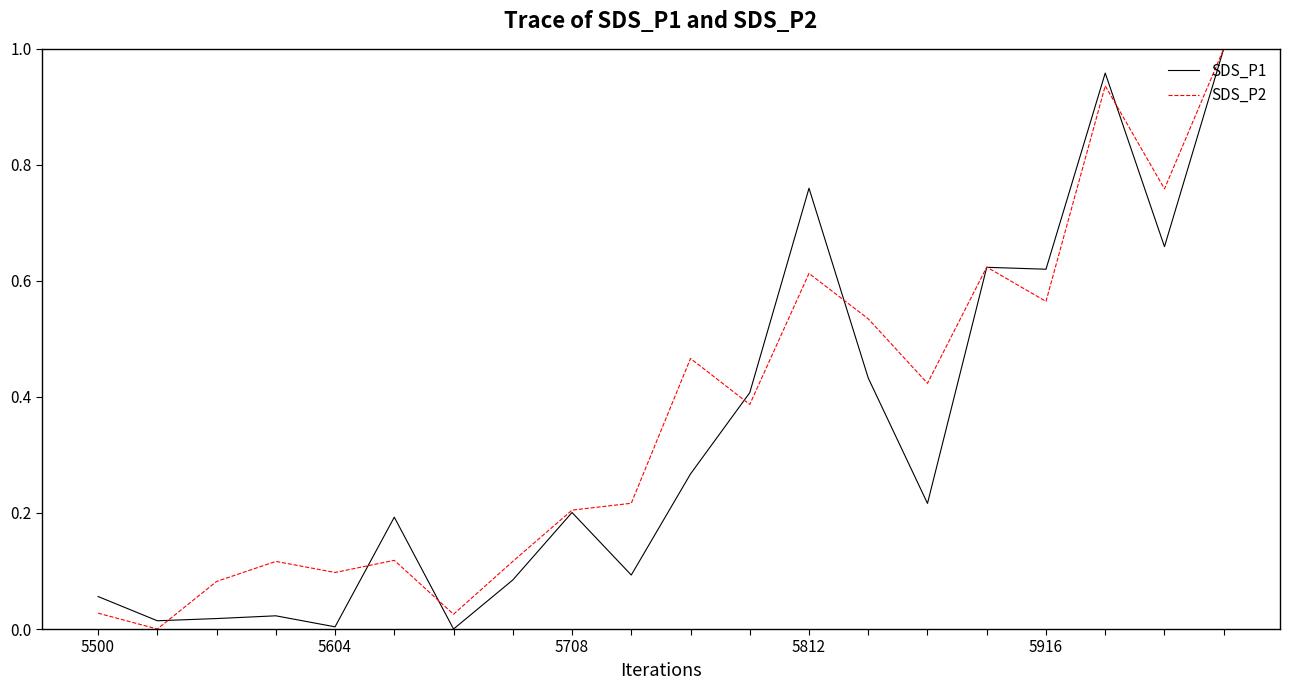

What are all the series names shown in the legend?

SDS_P1, SDS_P2